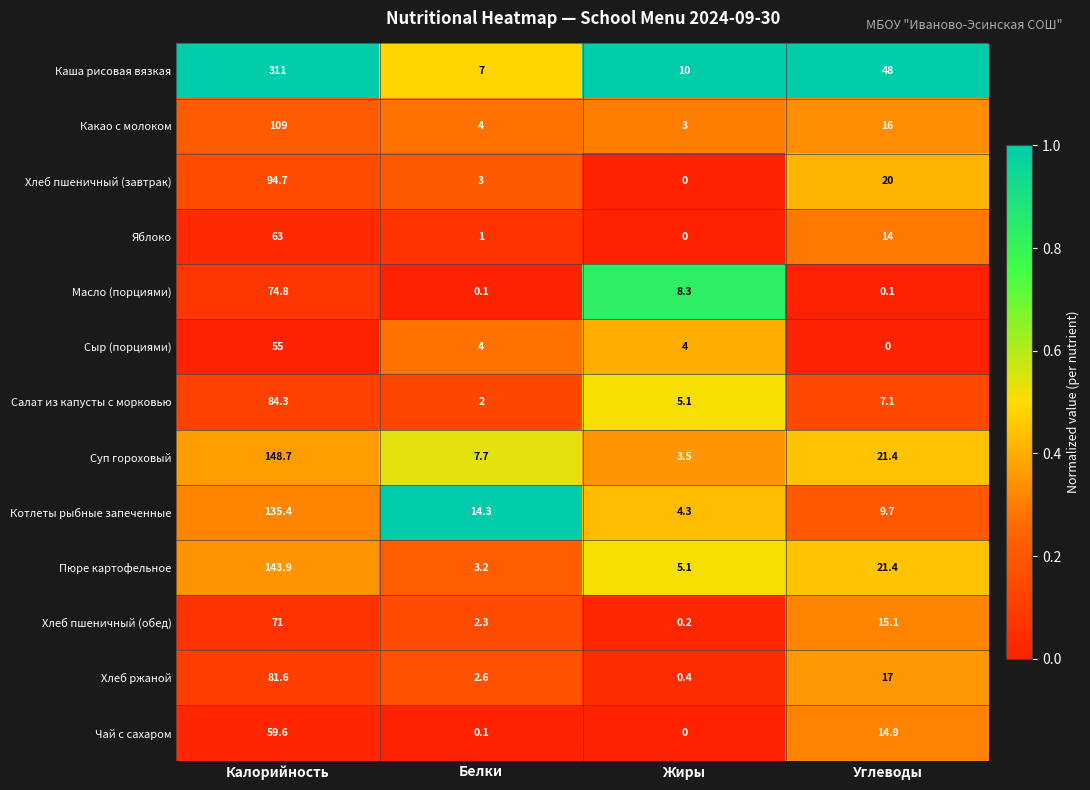

True or false: Суп гороховый has a value of 0.7 at Жиры.

False